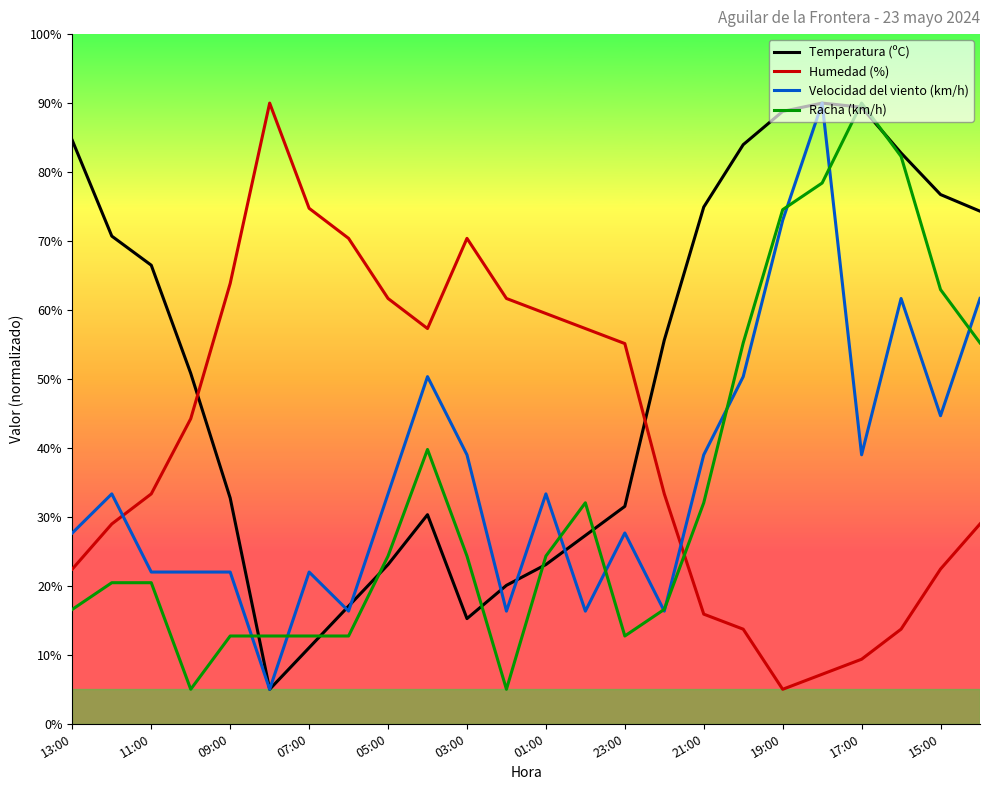

What is the minimum value shown in the chart?

5.0